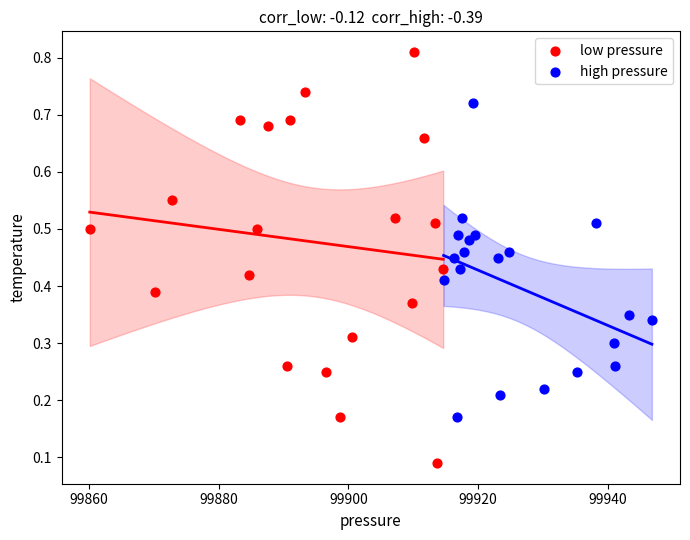

Which series has the largest Y range (max minus min)?

low pressure